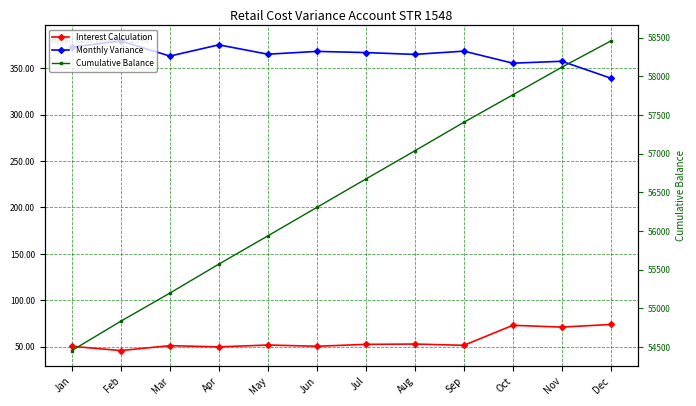

Reading left to right, what are all the values shown in this chart?

Interest Calculation: 50.5	46.0	51.2	49.9	51.9	50.6	52.6	53.0	51.6	73.1	71.2	74.0
Monthly Variance: 372.6	379.2	362.9	375.0	365.0	368.0	366.7	364.8	368.3	355.3	357.4	339.1
Cumulative Balance: 54455.9	54835.1	55198.1	55573.1	55938.1	56306.0	56672.8	57037.5	57405.8	57761.0	58118.4	58457.5